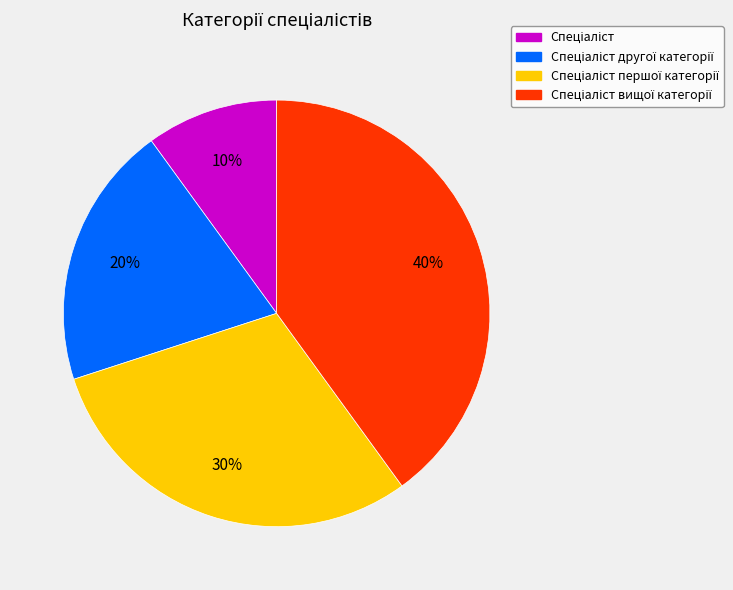

Does any single category account for the majority?

No